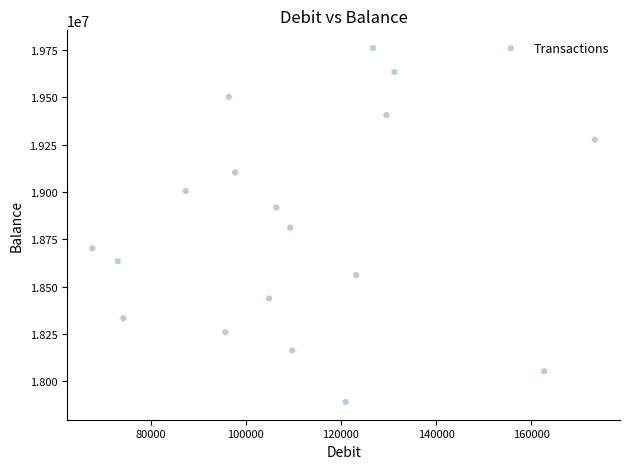

What is the range of X values (max minus min)?

105579.0